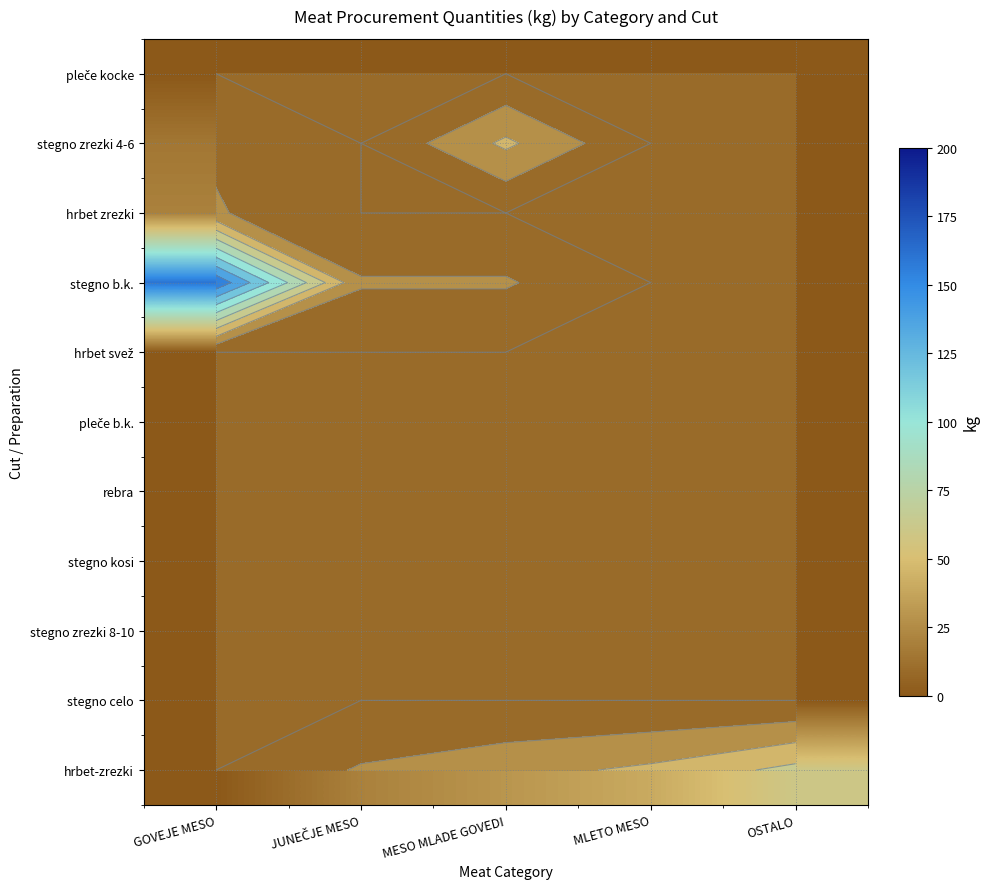

At MESO MLADE GOVEDI, list the series in order from largest to smallest.

stegno zrezki 4-6, hrbet-zrezki, stegno b.k., pleče kocke, hrbet zrezki, hrbet svež, pleče b.k., rebra, stegno kosi, stegno zrezki 8-10, stegno celo